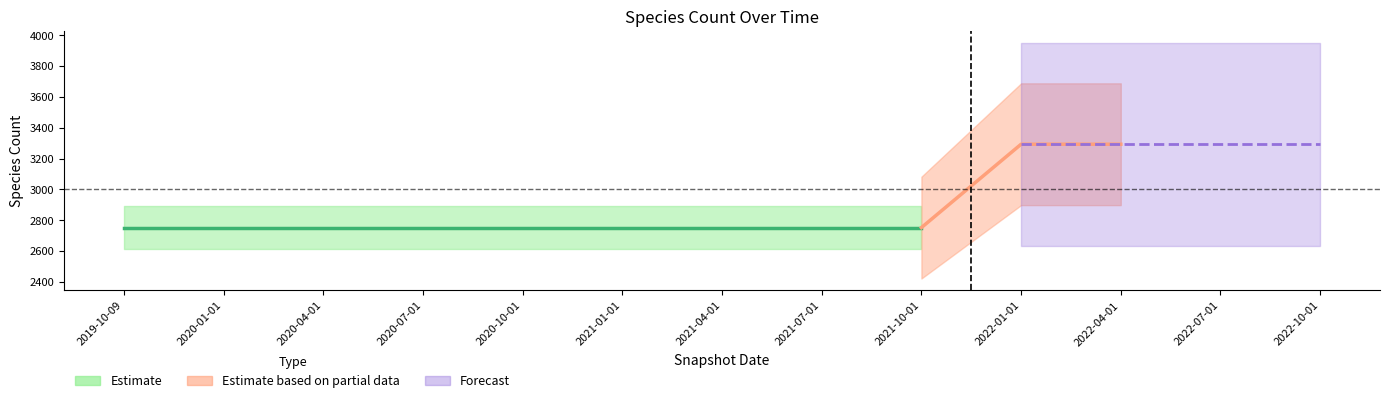

Count the speciesCount values in the range 2752 to 3293.

13